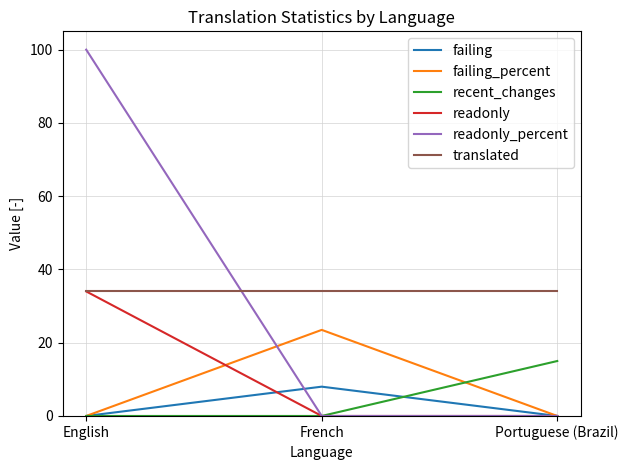

What is the difference between the maximum and minimum values in the readonly_percent series?

100.0